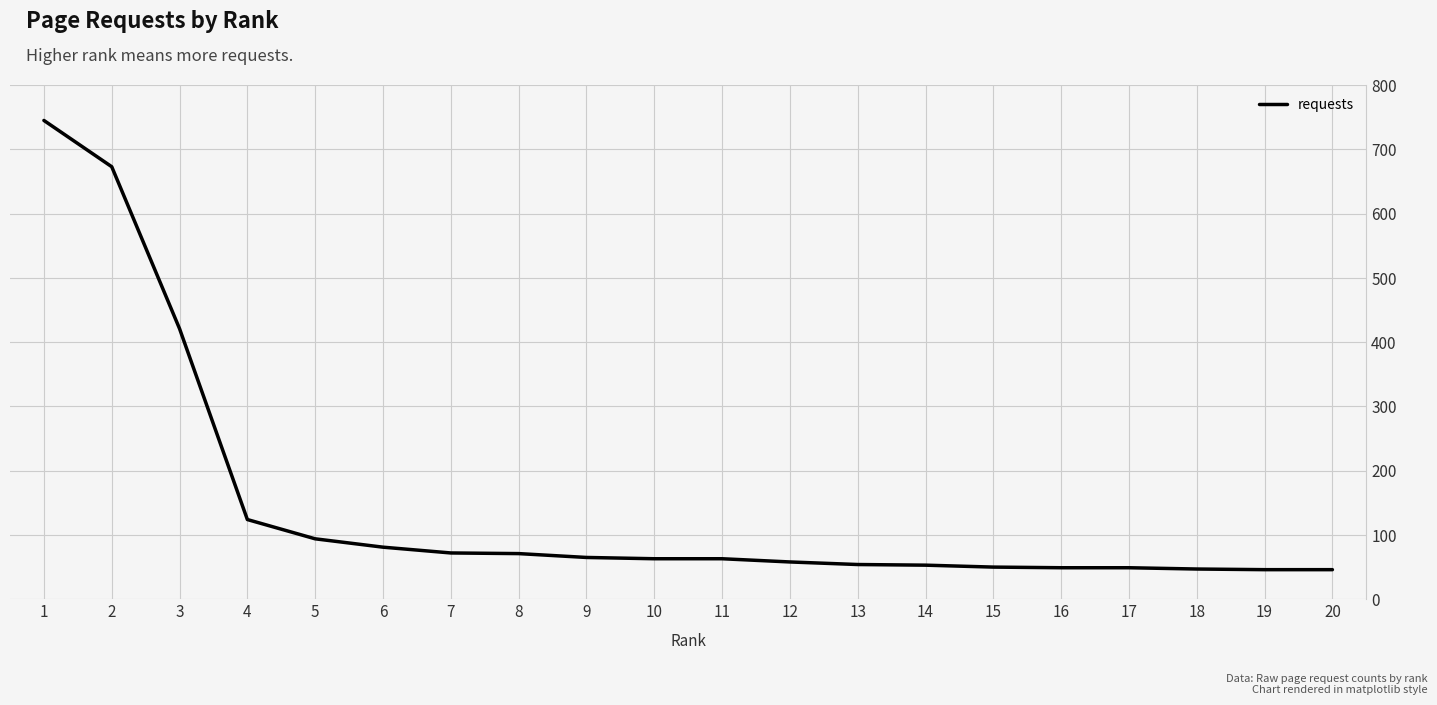

Between 7 and 17, which is larger?

7